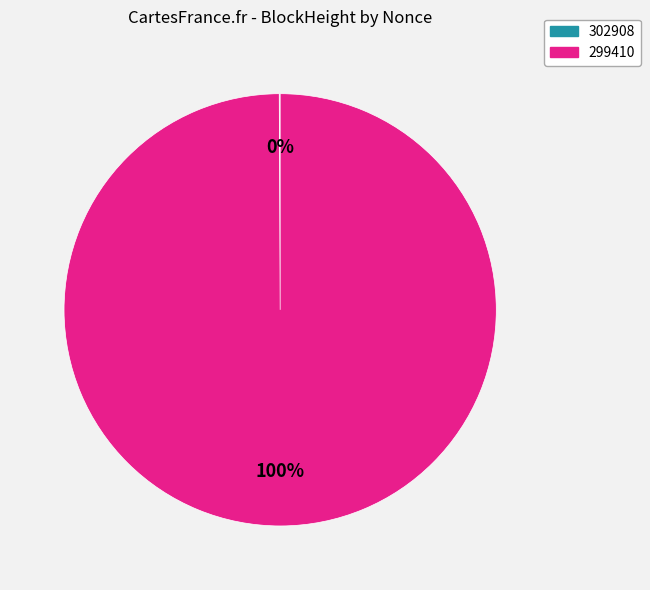

Is there any slice that represents more than half of the pie?

Yes